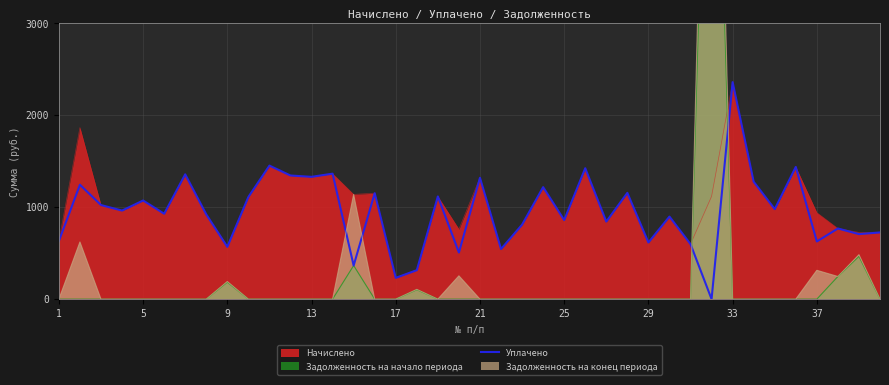

The value of Уплачено at 1 is 632.8. True or false?

True